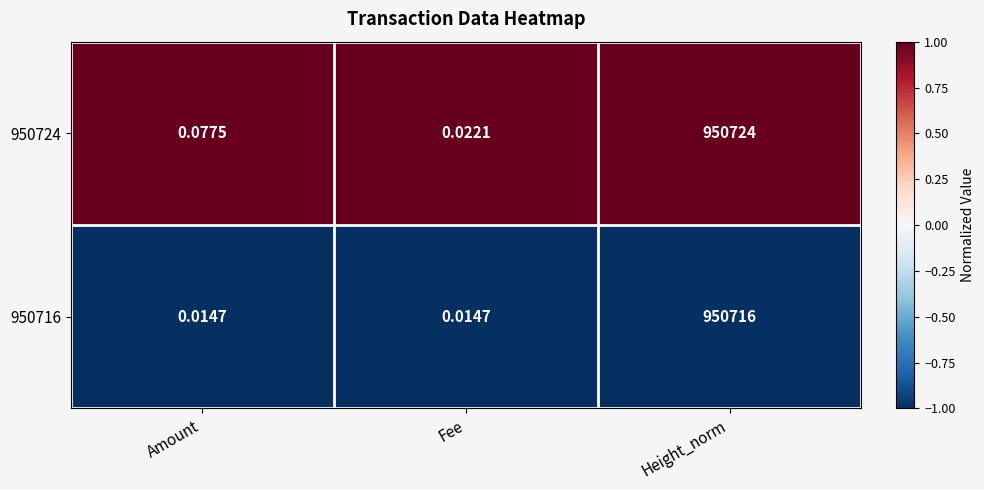

At Height_norm, list the series in order from smallest to largest.

950716, 950724